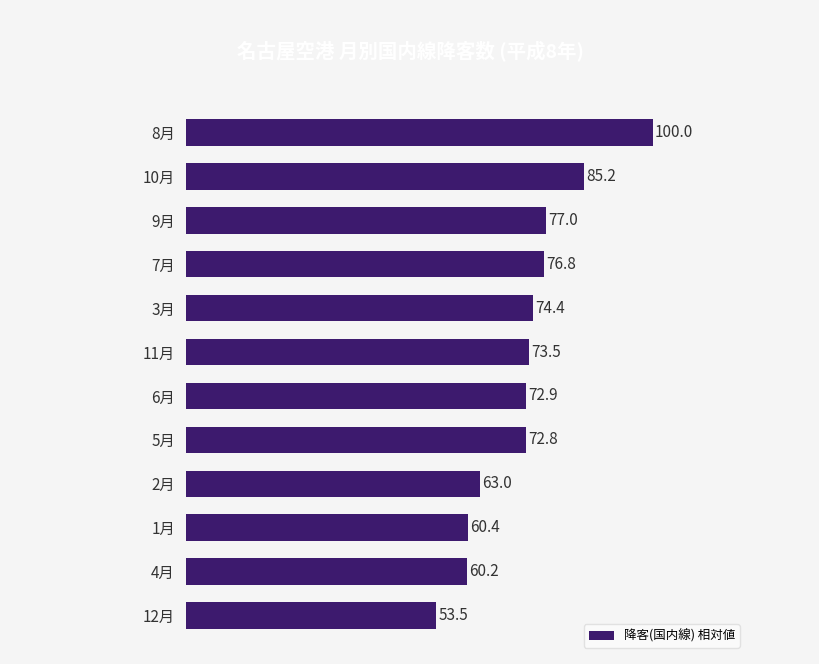

What is the change in value from 8月 to 3月?

-25.6